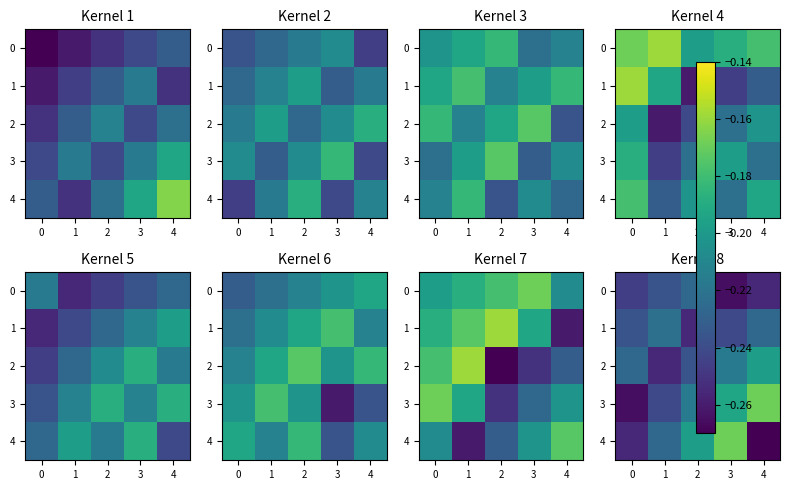

True or false: 3 has a value of -0.2 at 3.

True